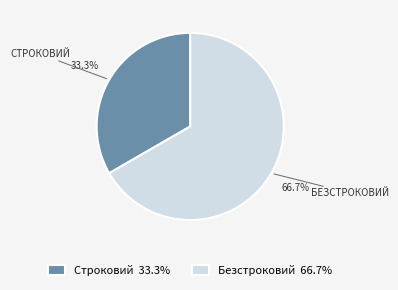

Approximately how many times larger is the value at Безстроковий 66.7% compared to Строковий 33.3%?

2.0